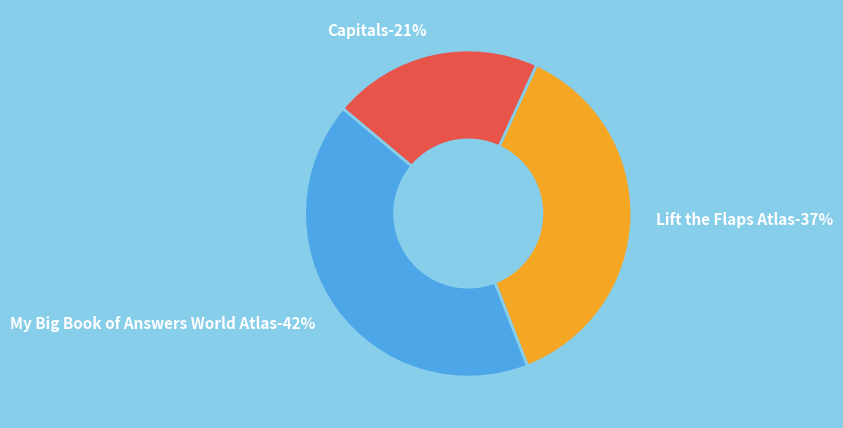

How much of the chart is everything except My Big Book of Answers World Atlas?

58.0%